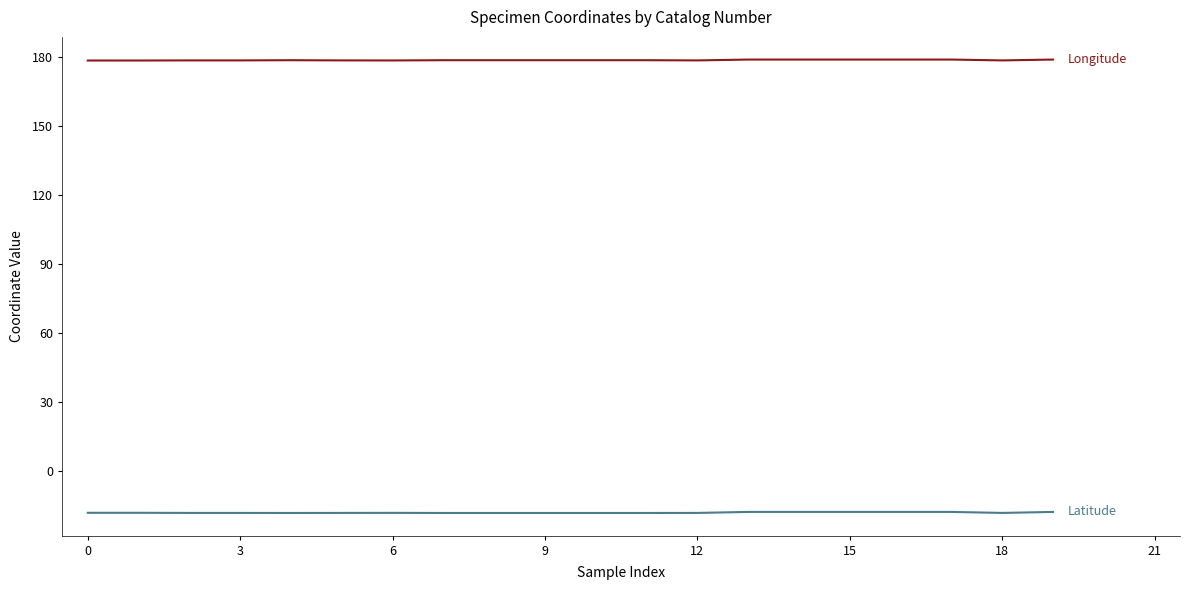

What is the smallest value displayed?

-18.2